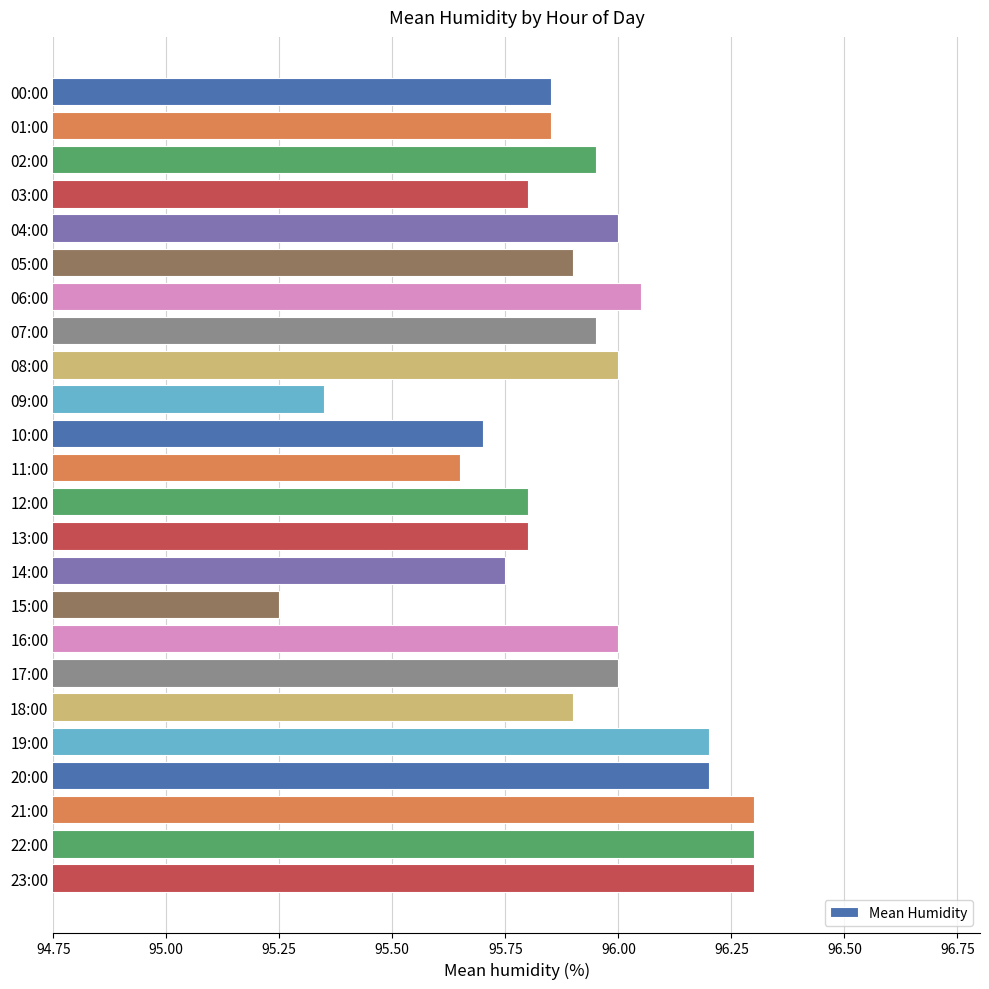

How many data points does each series have?

24